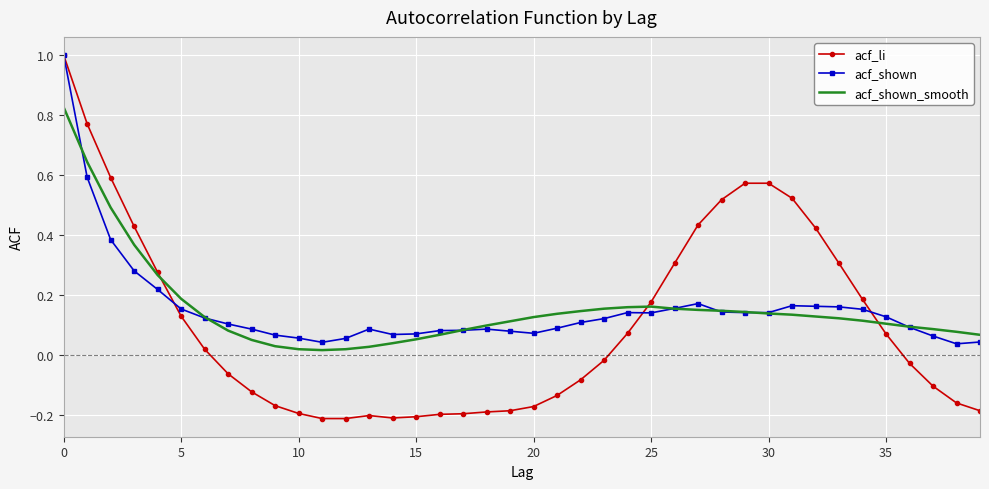

Which series has the largest range (max minus min)?

acf_li